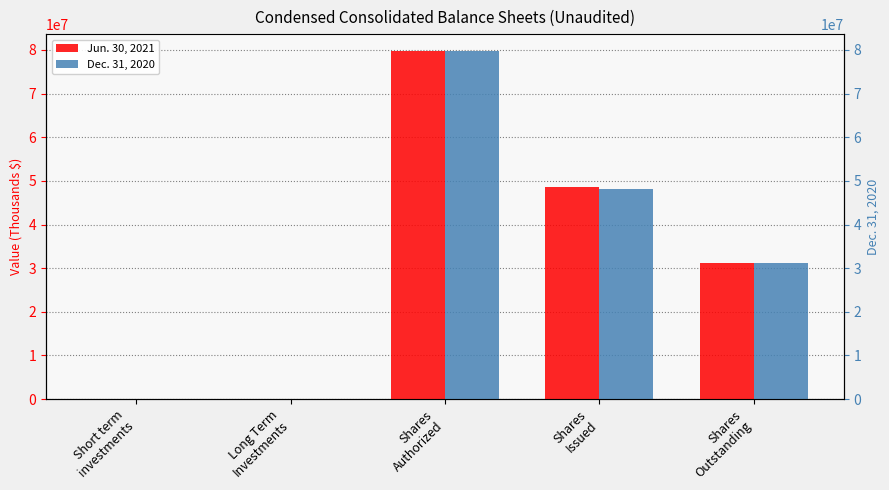

Reading right to left, what are all the values shown in this chart?

Jun. 30, 2021: 31128000	48524000	79652000	43062	1418
Dec. 31, 2020: 31280000	48241000	79652000	43385	1731